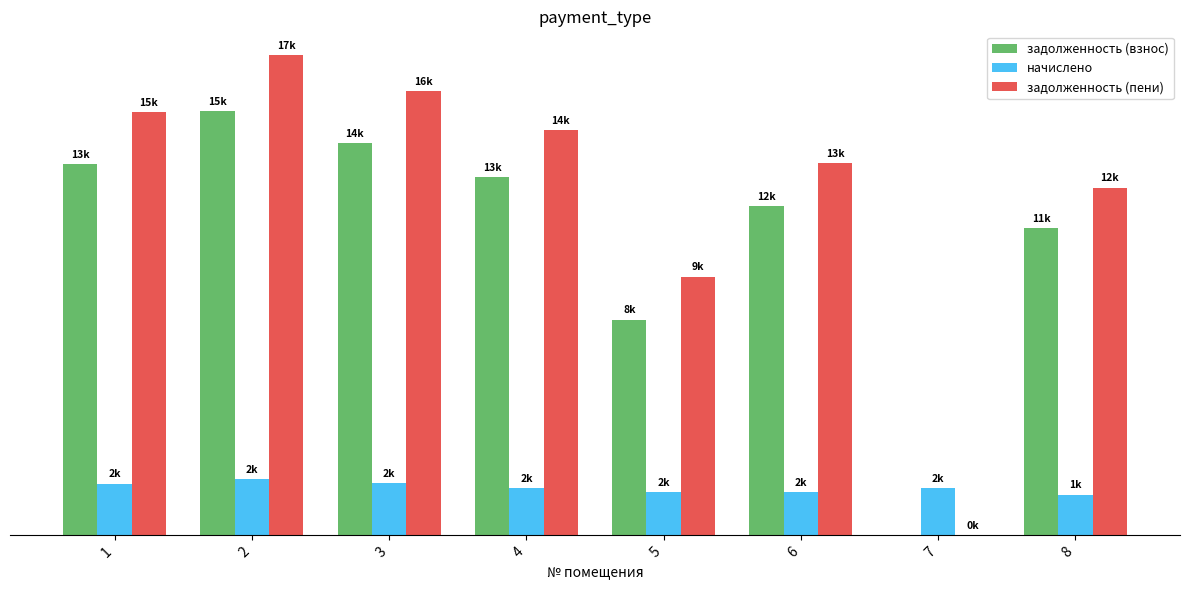

At which category is the sum across all series the highest?

2